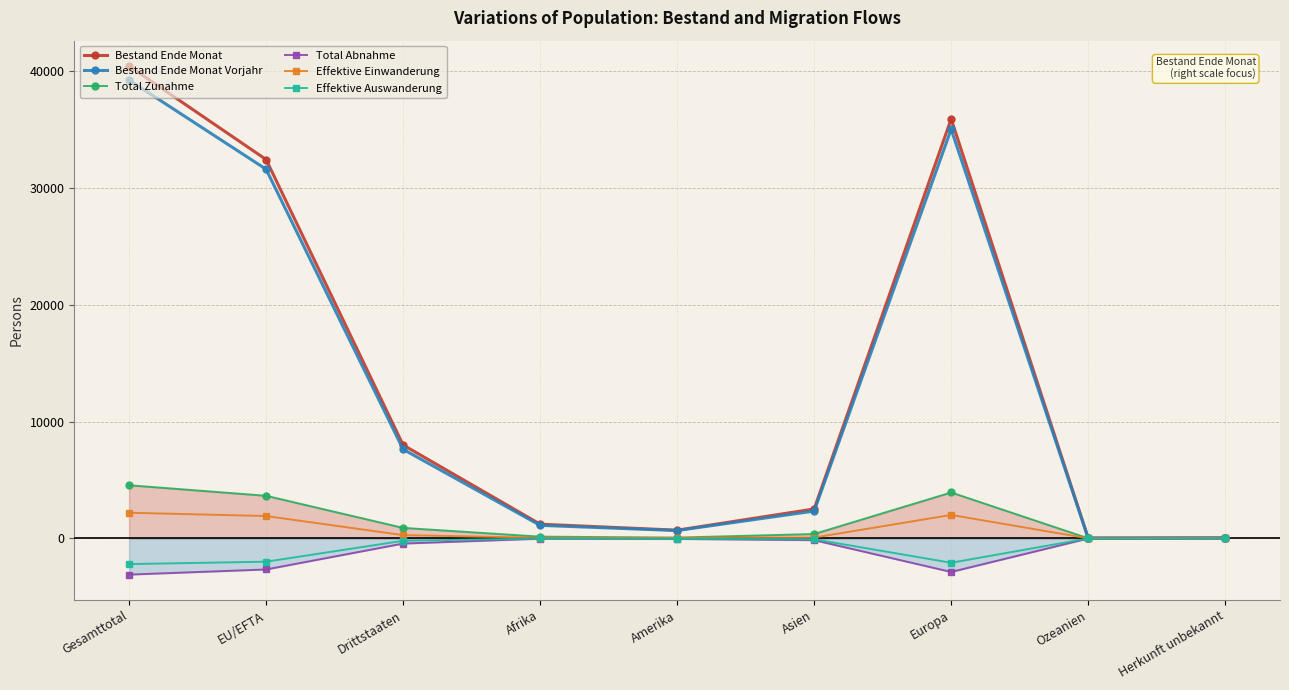

Reading right to left, what are all the values shown in this chart?

Bestand Ende Monat: Herkunft unbekannt=45	Ozeanien=31	Europa=35923	Asien=2524	Amerika=705	Afrika=1220	Drittstaaten=8001	EU/EFTA=32447	Gesamttotal=40448
Bestand Ende Monat Vorjahr: Herkunft unbekannt=41	Ozeanien=30	Europa=35035	Asien=2343	Amerika=677	Afrika=1119	Drittstaaten=7630	EU/EFTA=31615	Gesamttotal=39245
Total Zunahme: Herkunft unbekannt=8	Ozeanien=10	Europa=3934	Asien=379	Amerika=70	Afrika=153	Drittstaaten=902	EU/EFTA=3652	Gesamttotal=4554
Total Abnahme: Herkunft unbekannt=-3	Ozeanien=-6	Europa=-2872	Asien=-148	Amerika=-44	Afrika=-24	Drittstaaten=-440	EU/EFTA=-2657	Gesamttotal=-3097
Effektive Einwanderung: Herkunft unbekannt=4	Ozeanien=7	Europa=2012	Asien=72	Amerika=48	Afrika=56	Drittstaaten=282	EU/EFTA=1917	Gesamttotal=2199
Effektive Auswanderung: Herkunft unbekannt=0	Ozeanien=-2	Europa=-2085	Asien=-75	Amerika=-31	Afrika=-3	Drittstaaten=-203	EU/EFTA=-1993	Gesamttotal=-2196